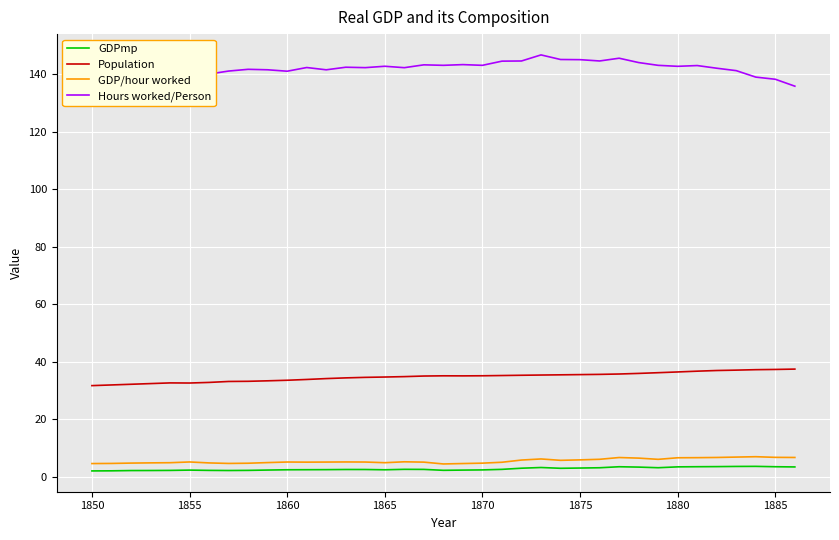

True or false: GDP/hour worked and Population cross at least once.

False